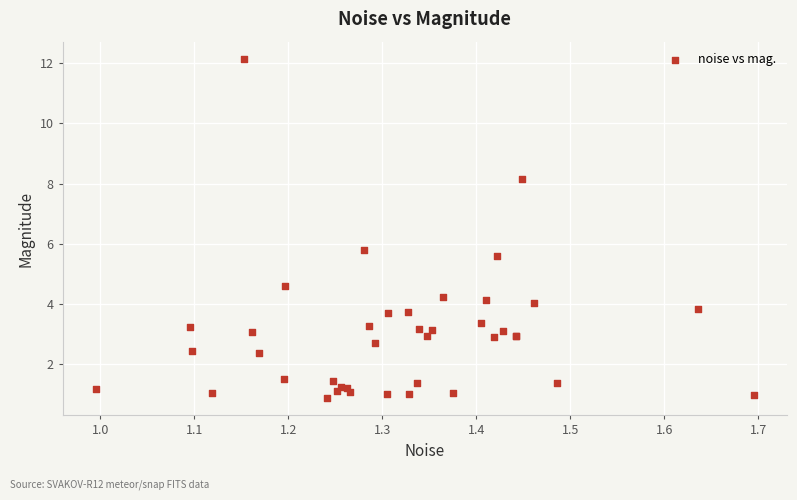

What Y value in the scatter plot is closest to 6?

5.8